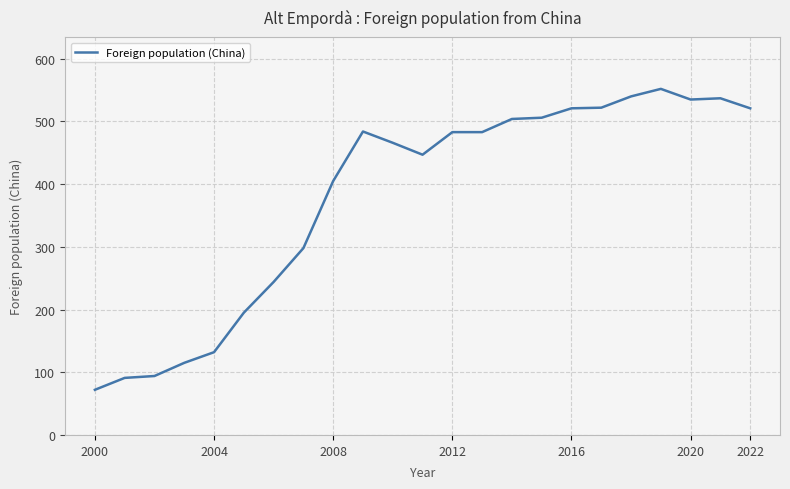

What is the minimum value shown in the chart?

72